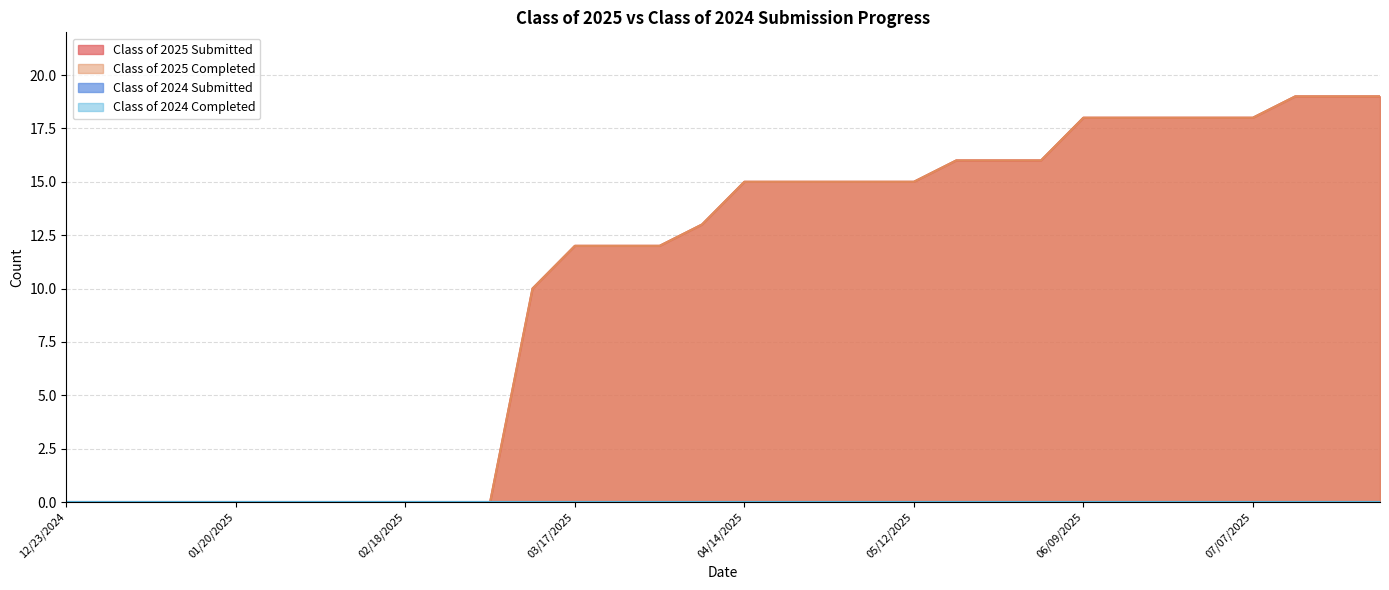

What are all the series names shown in the legend?

Class of 2025 Submitted, Class of 2025 Completed, Class of 2024 Submitted, Class of 2024 Completed